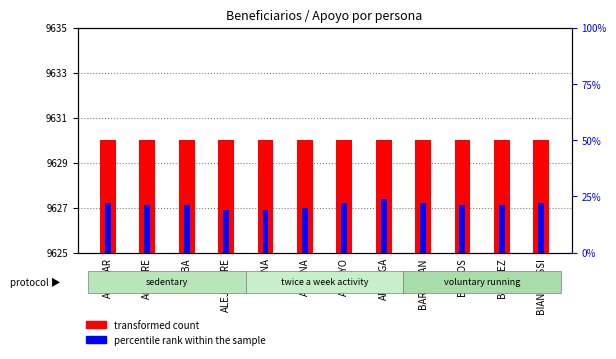

What is the approximate value of transformed count at ALBA?

5